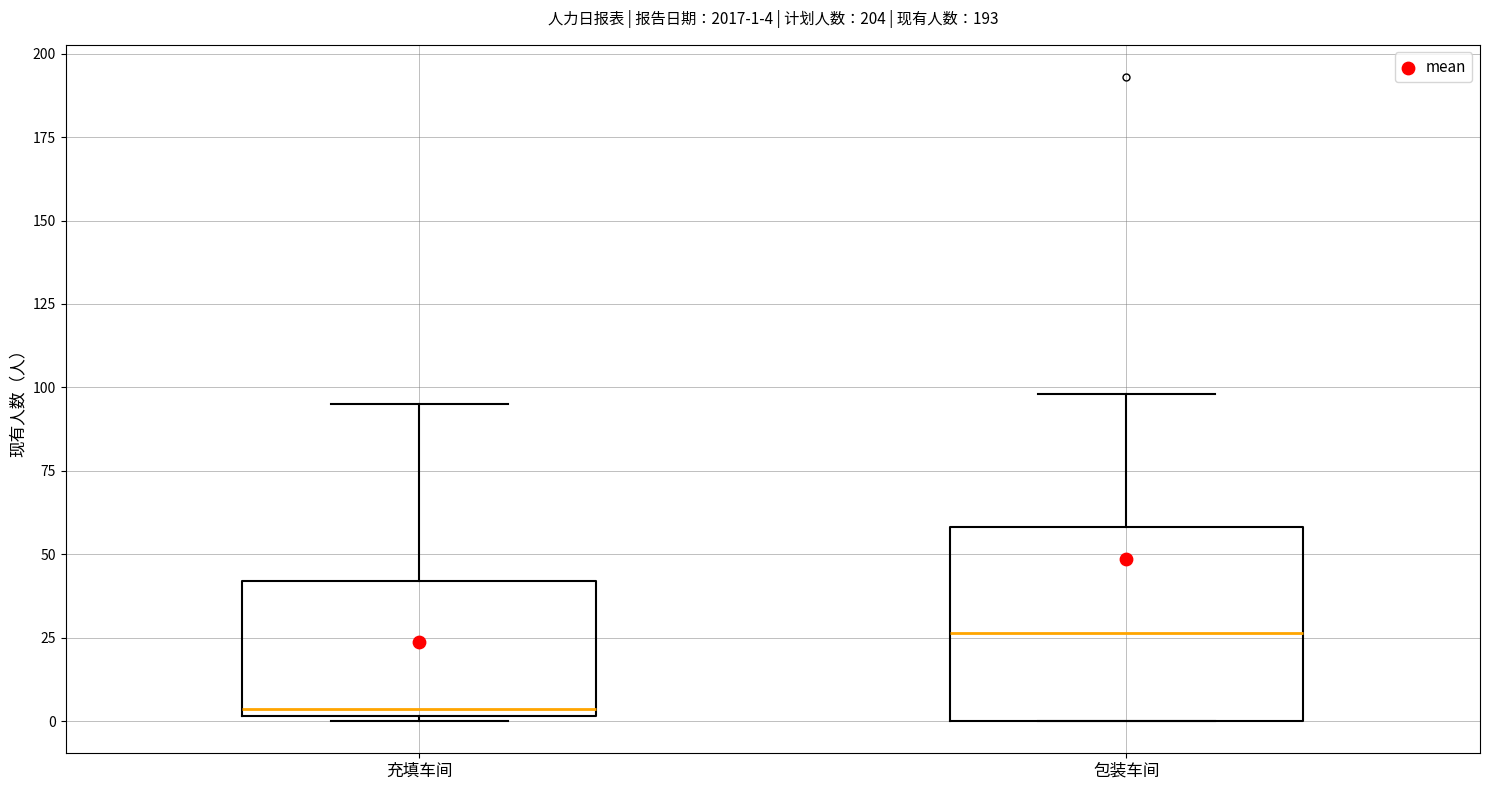

Comparing the boxes themselves (not the whiskers), which one is the tallest?

包装车间